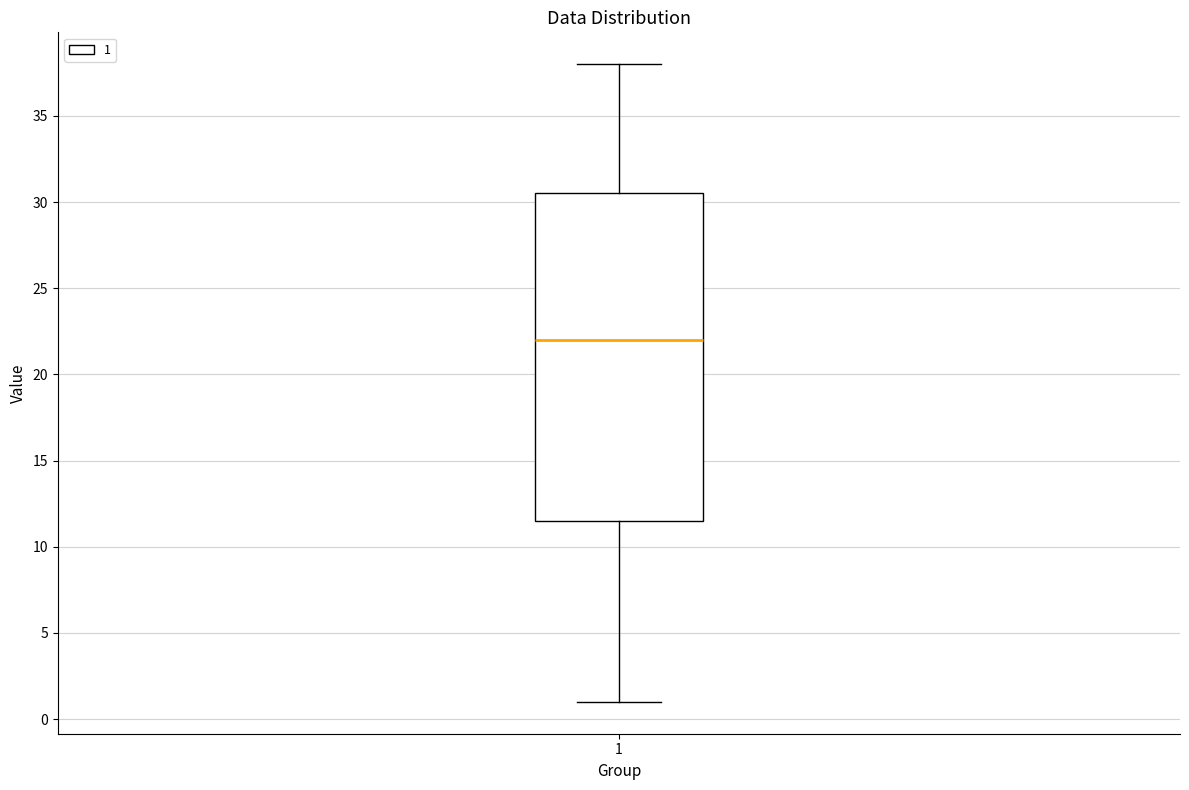

Where is the lower edge of the box at x = 1 on the y-axis? The values are not printed on the chart, so give them approximately, as read against the axis.

11.5